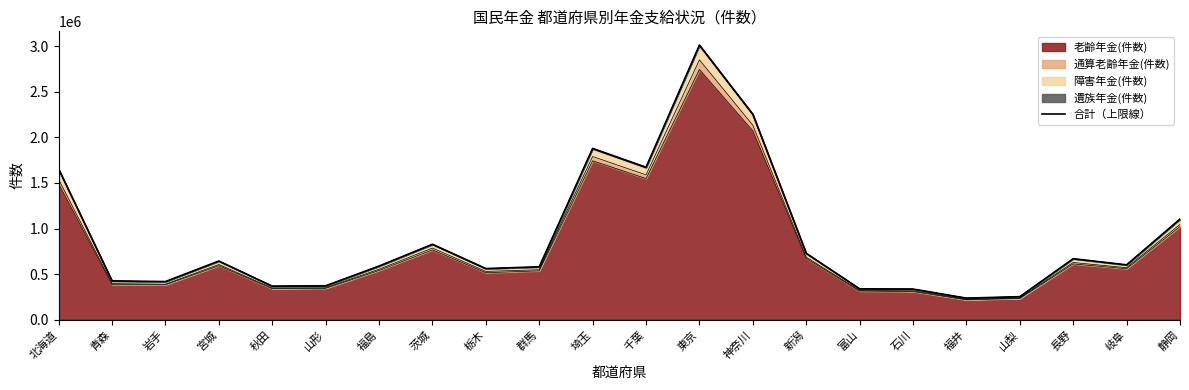

What is the difference between the maximum and minimum values?

2776081